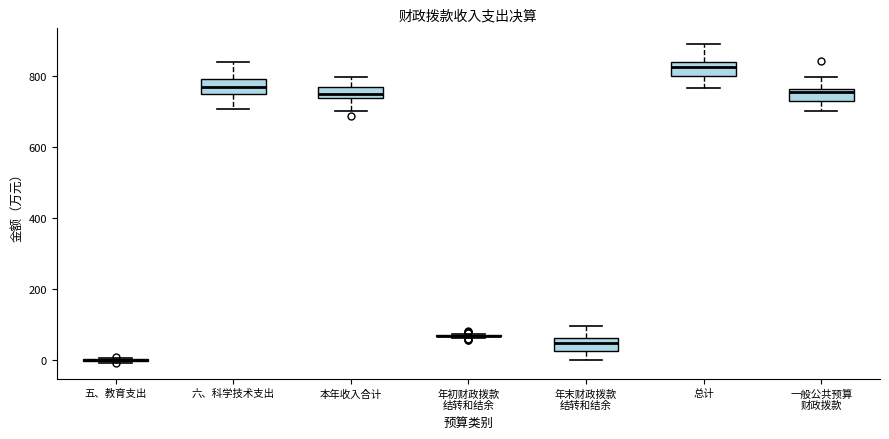

Reading left to right, transcribe this box plot: for each box, give where its median line is, the range the box spans, and where its two whiskers end, as read against the y-axis. The values are not printed on the chart, so give them approximately, as read against the axis.

五、教育支出: box collapsed to a line at 0, whiskers 0 to 0
六、科学技术支出: median 760, box 740 to 780, whiskers 700 to 840
本年收入合计: median 740 (inside the box), box 740 to 760, whiskers 700 to 800
年初财政拨款 结转和结余: box collapsed to a line at 60, whiskers 60 to 80
年末财政拨款 结转和结余: median 40, box 20 to 60, whiskers 0 to 100
总计: median 820, box 800 to 840, whiskers 760 to 880
一般公共预算 财政拨款: median 760 (just below the box's upper edge), box 720 to 760, whiskers 700 to 800